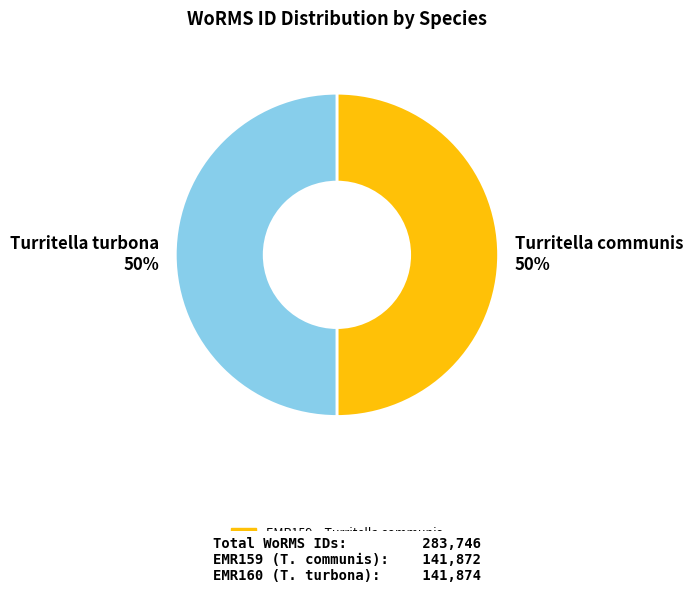

What percentage is the Turritella communis 50% slice, to the nearest percent?

50%